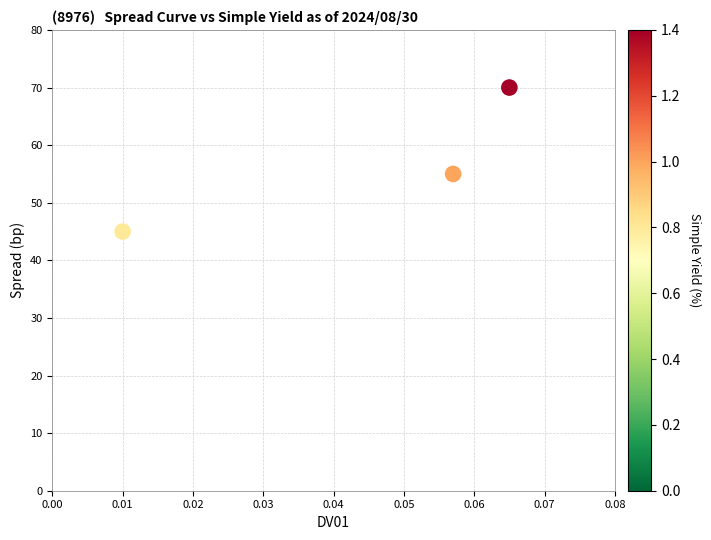

What Y value in the scatter plot is closest to 57?

55